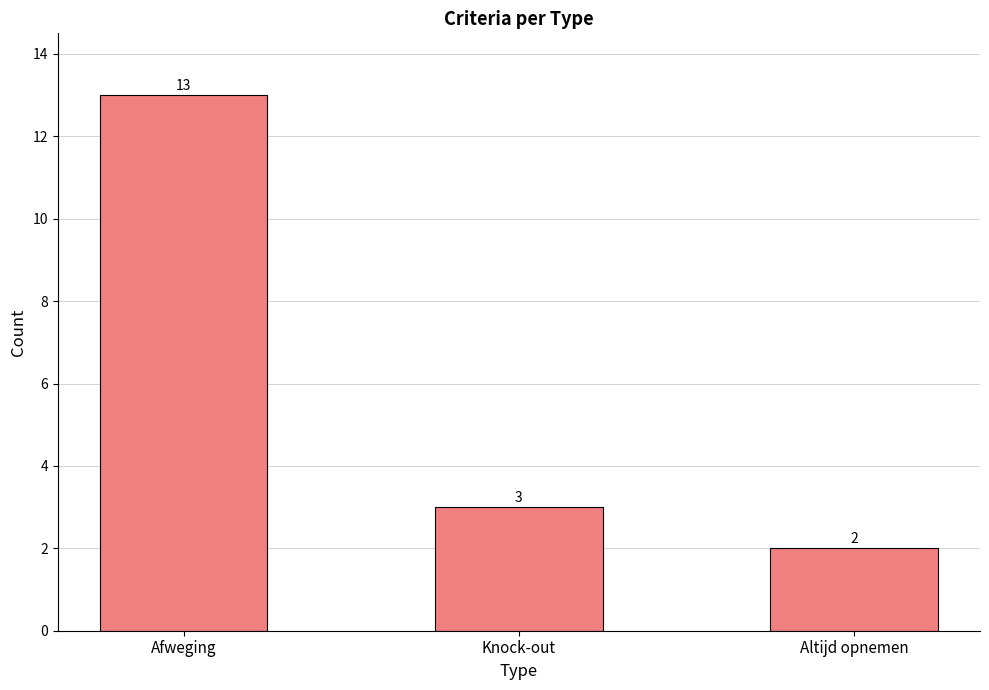

What is the ratio of the value at Afweging to the value at Altijd opnemen?

6.5